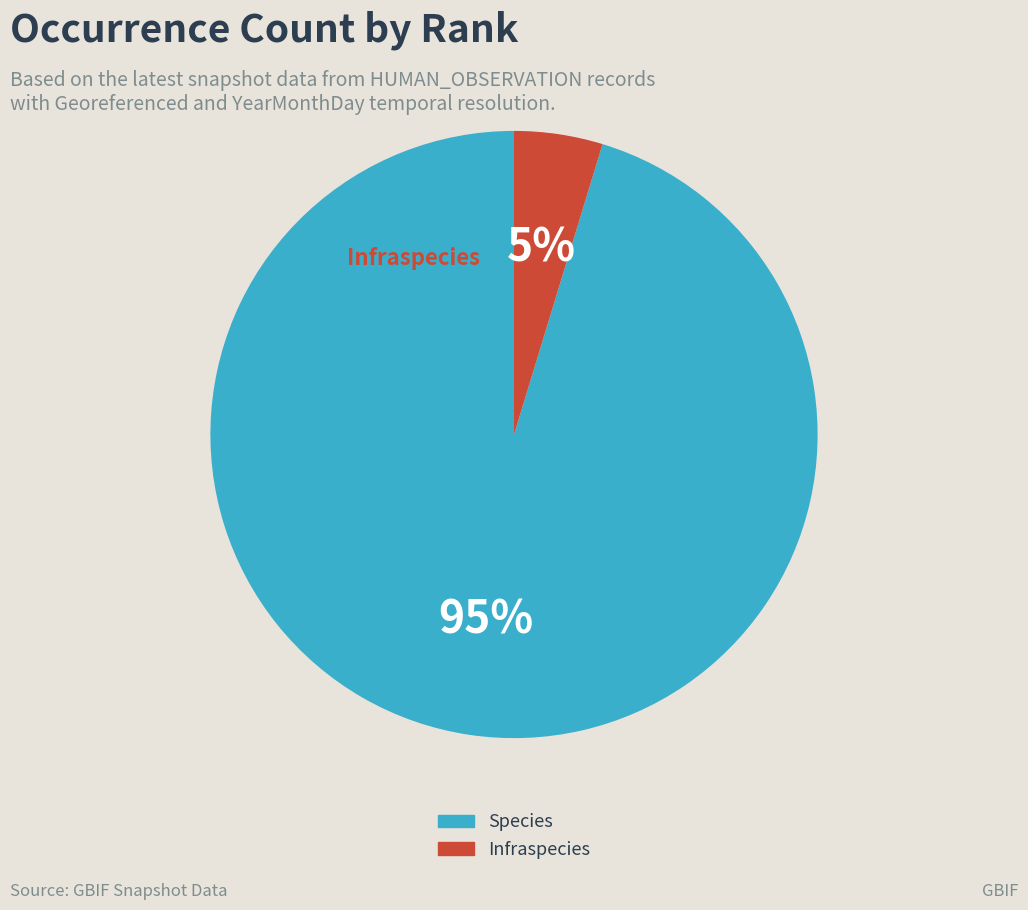

True or false: Species accounts for 89% of the total.

False